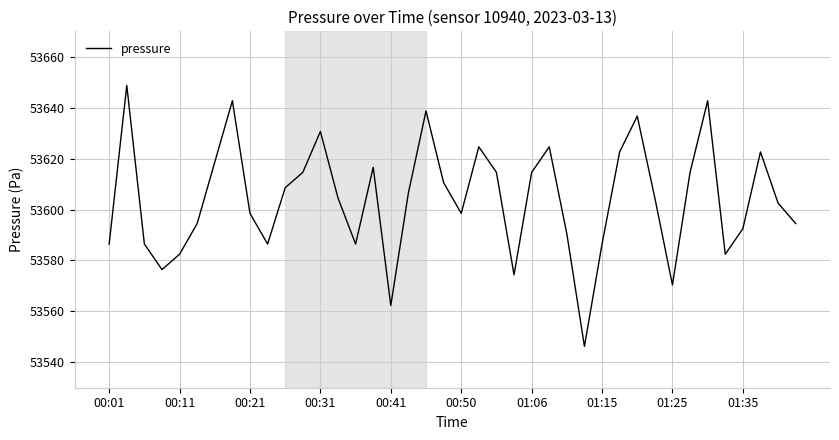

What is the maximum value shown in the chart?

53648.8